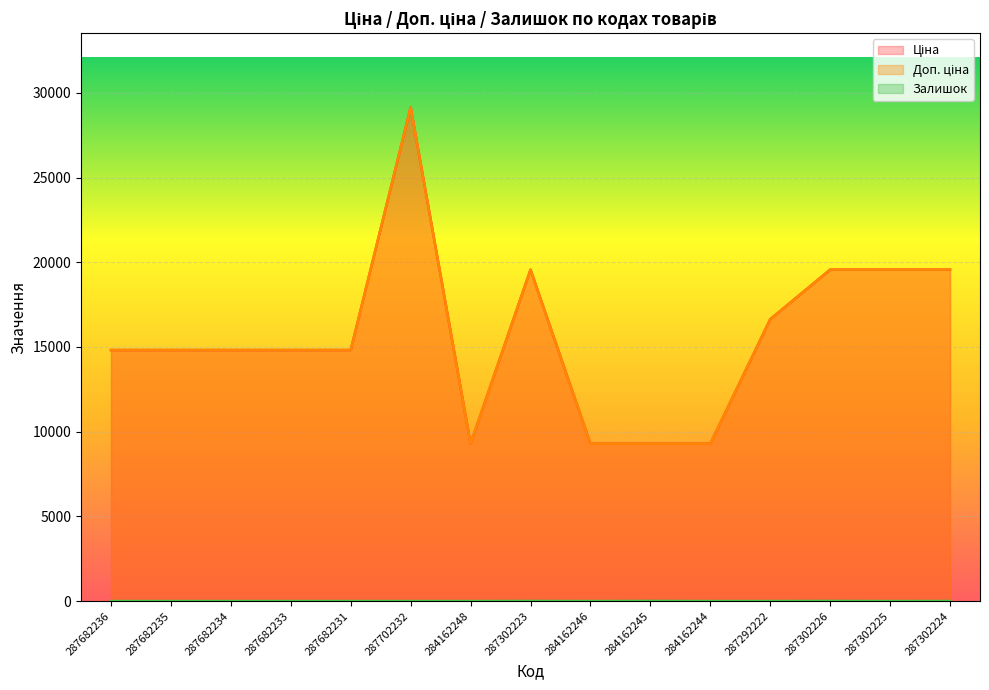

Which series has the largest total across all categories?

Ціна